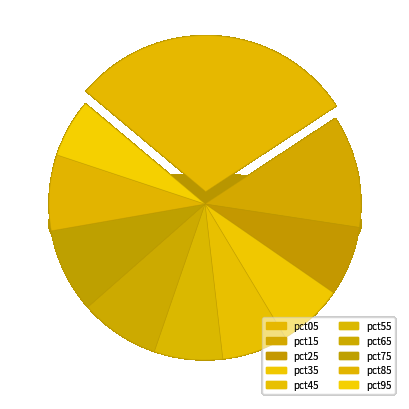

Does pct55 account for over 50% of the chart?

No